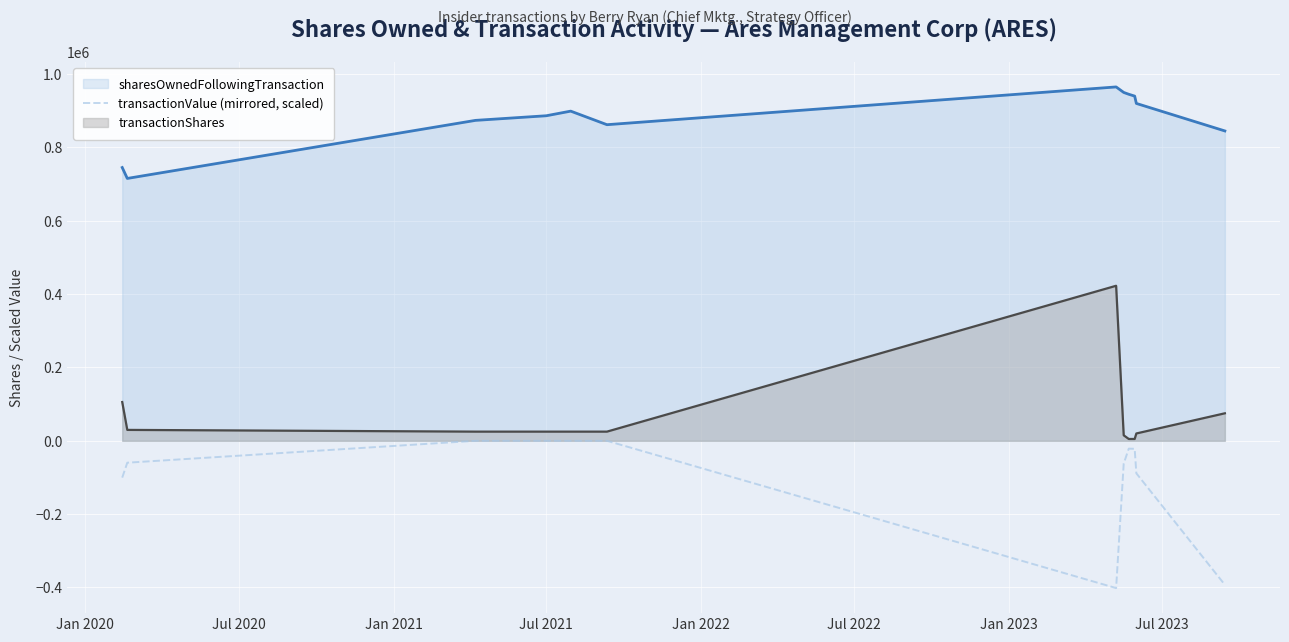

What is the greatest value displayed?

964902.0